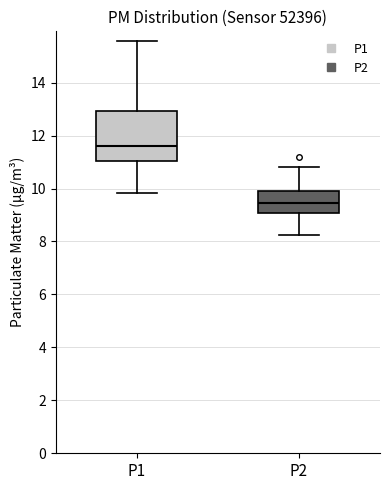

Which box has the highest median line?

P1